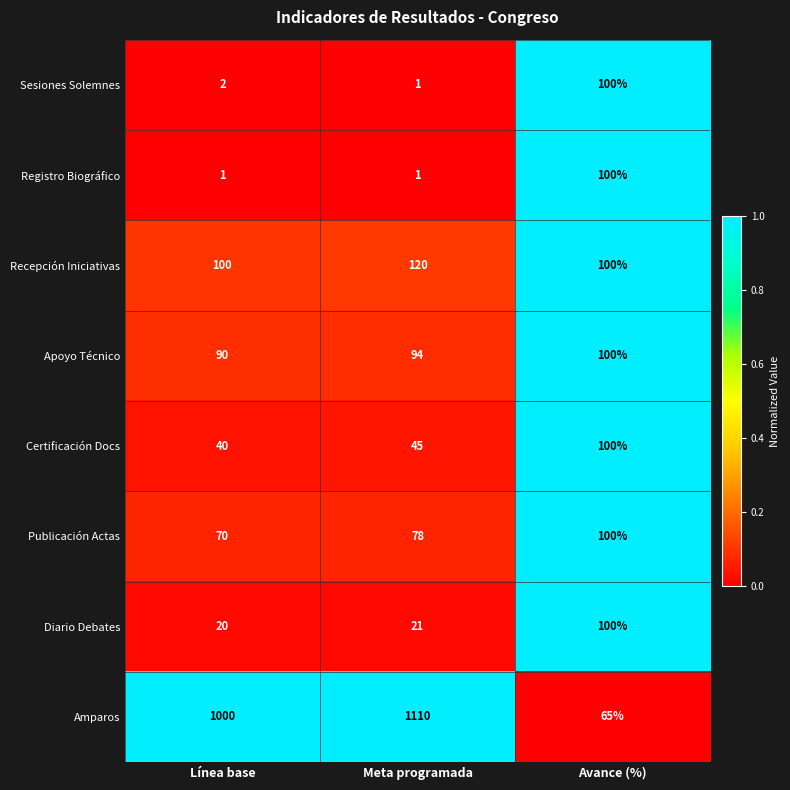

What is the average value of the Diario Debates series?

47